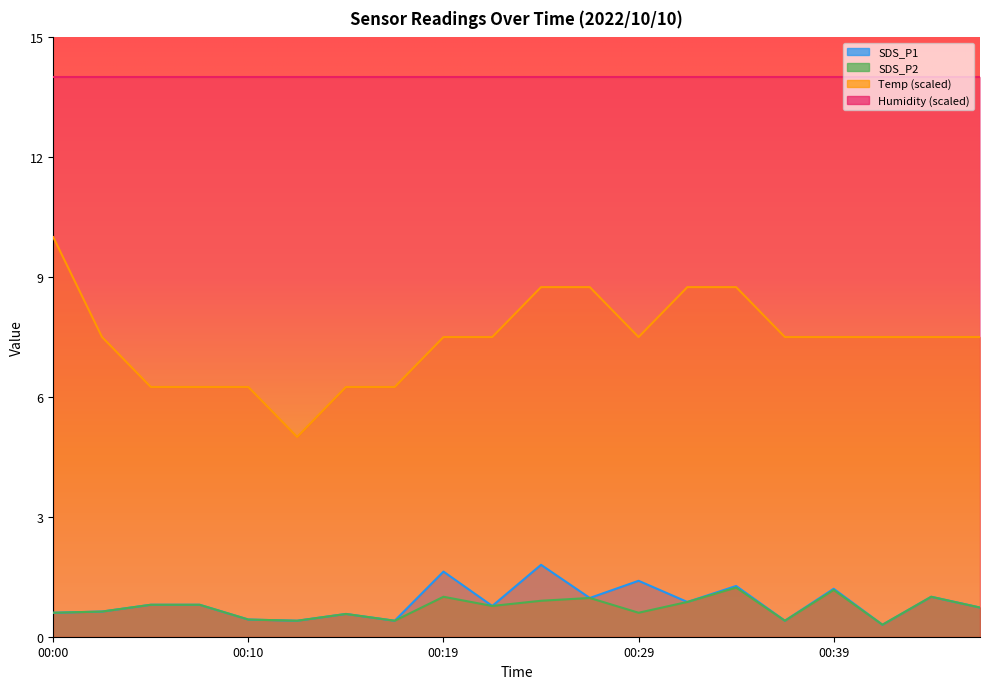

Is it true that SDS_P2 equals 0.4 at 00:12?

True